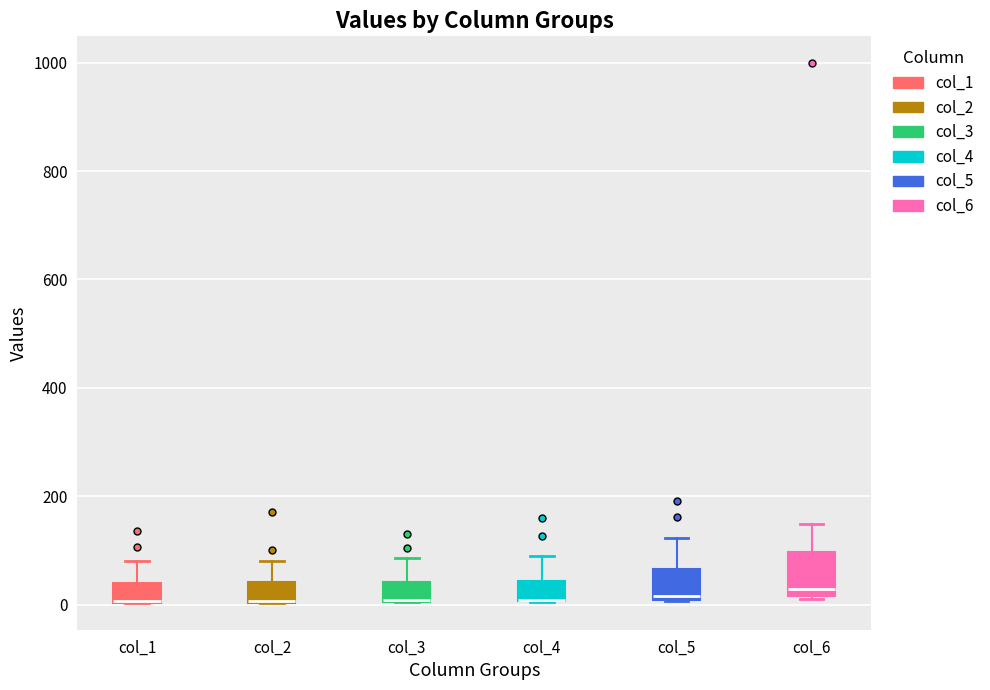

Comparing the boxes themselves (not the whiskers), which one is the tallest?

col_6